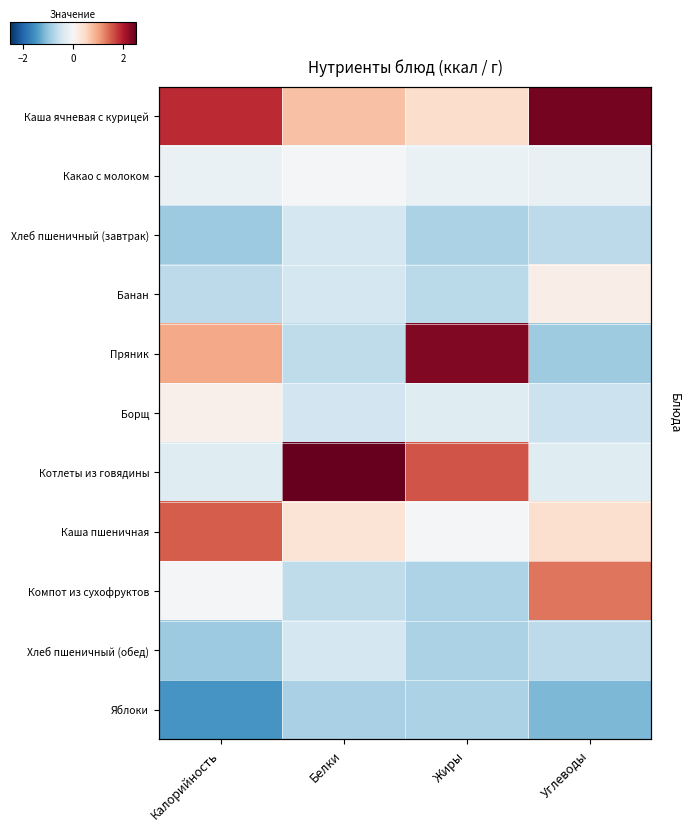

At which category is the sum across all series the highest?

Жиры